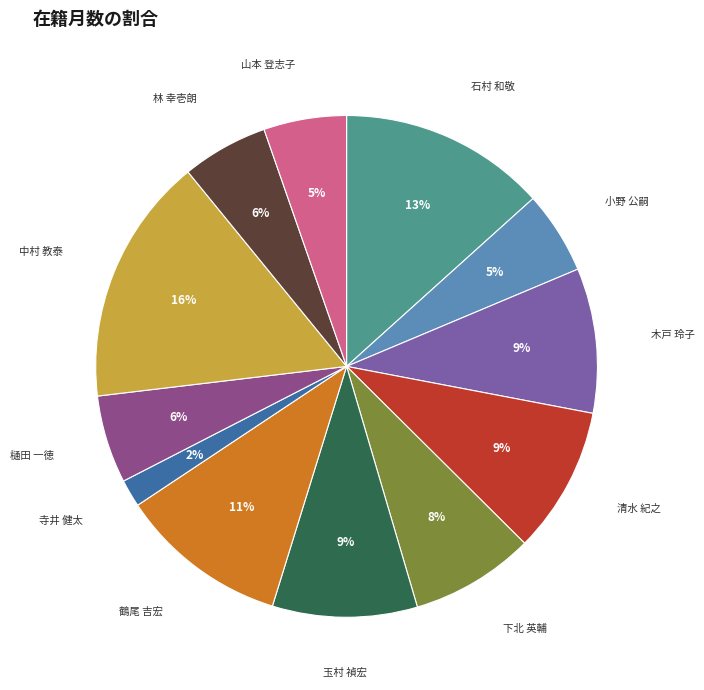

Which category has the smallest portion of the pie?

寺井 健太